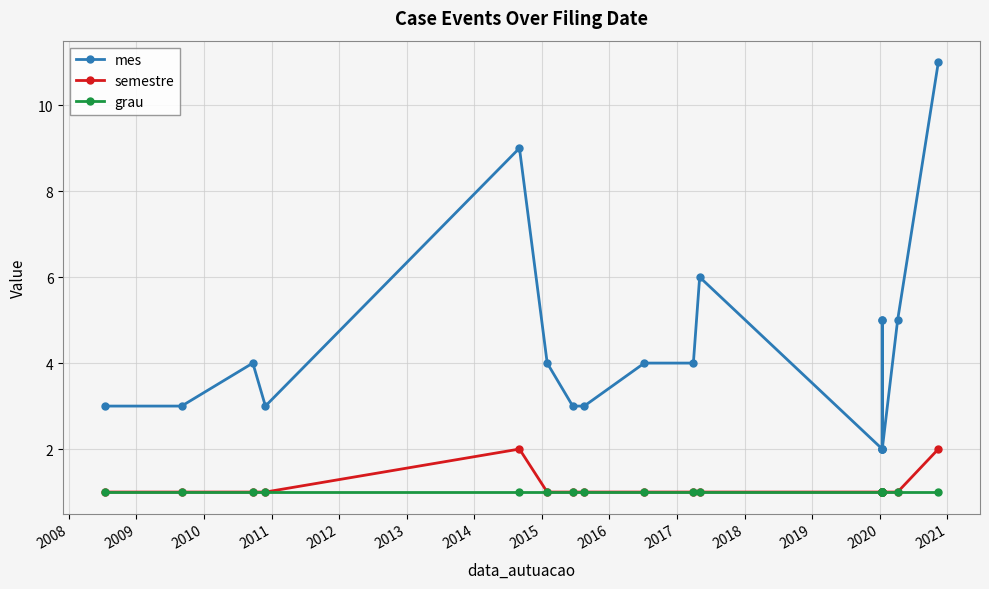

What are all the series names shown in the legend?

mes, semestre, grau